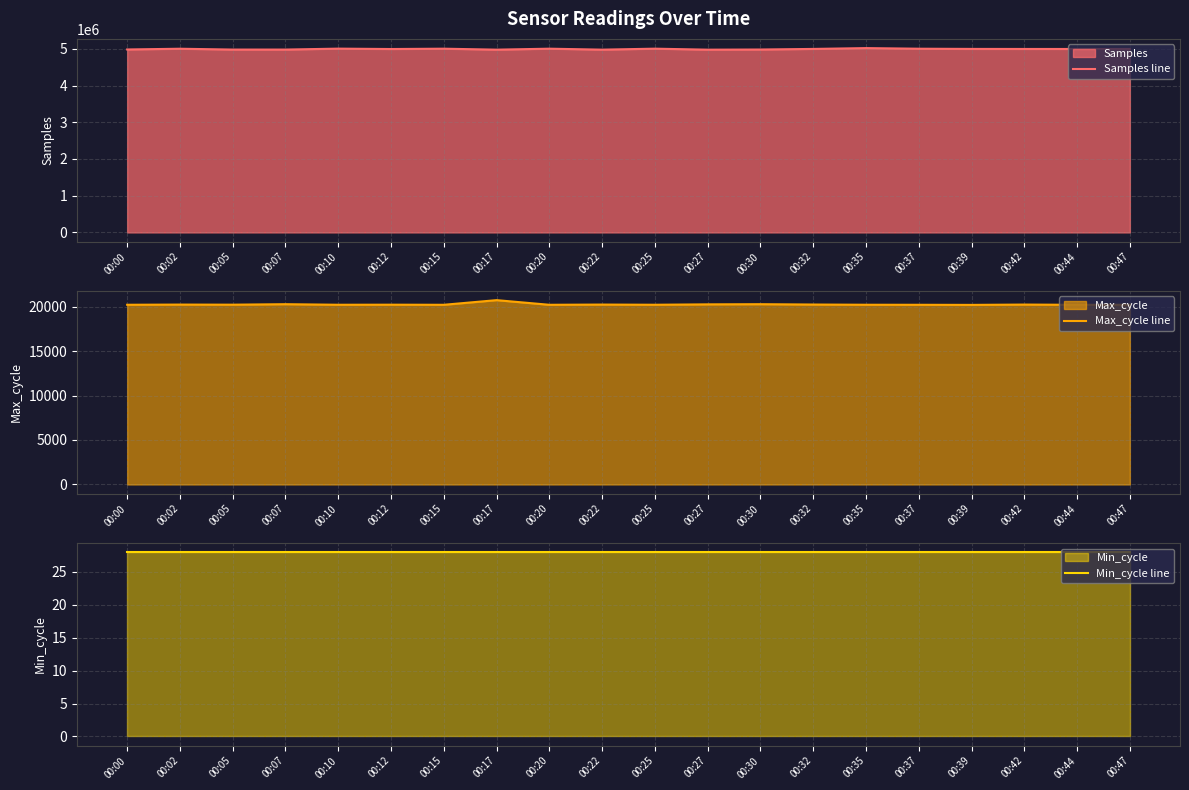

What is the sum of all Samples line values?

99849806